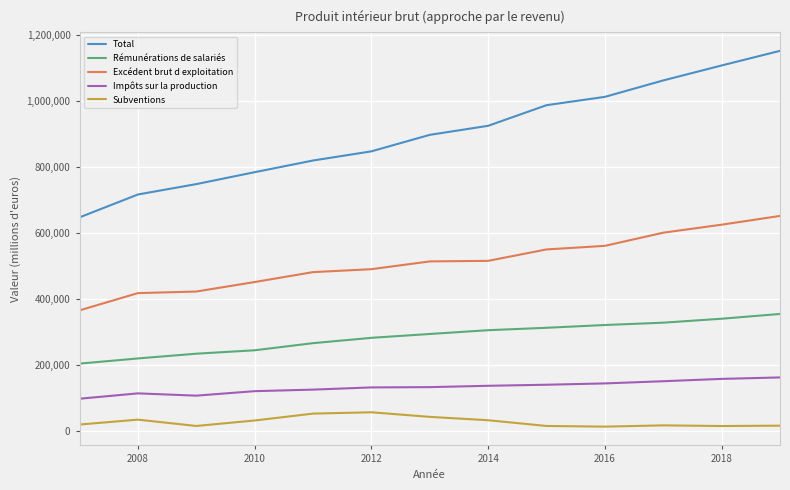

Rank the series by their maximum value, from lowest to highest.

Subventions, Impôts sur la production, Rémunérations de salariés, Excédent brut d exploitation, Total